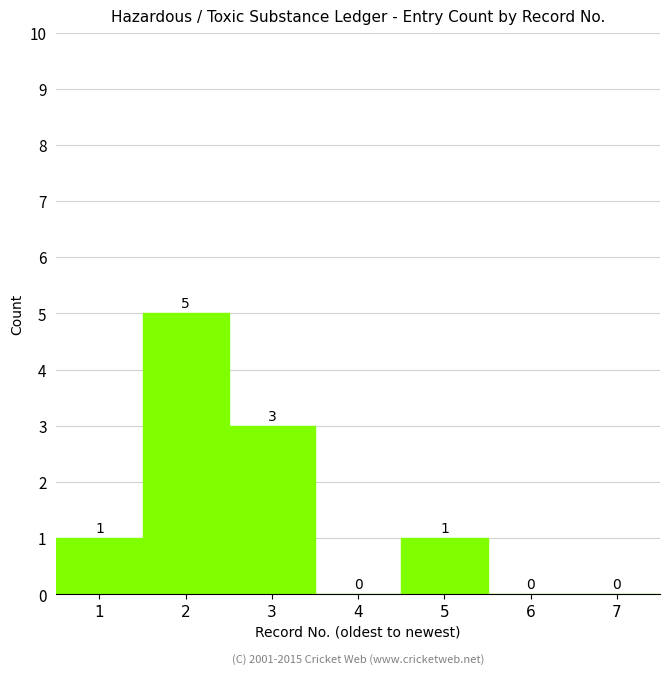

Reading left to right, extract all data points from this chart.

1=1	2=5	3=3	4=0	5=1	6=0	7=0